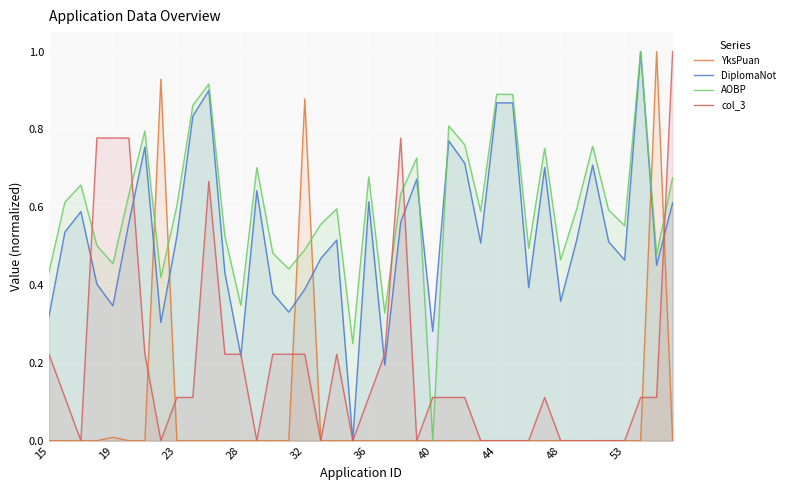

What is the total value across all series at 11?

1.2